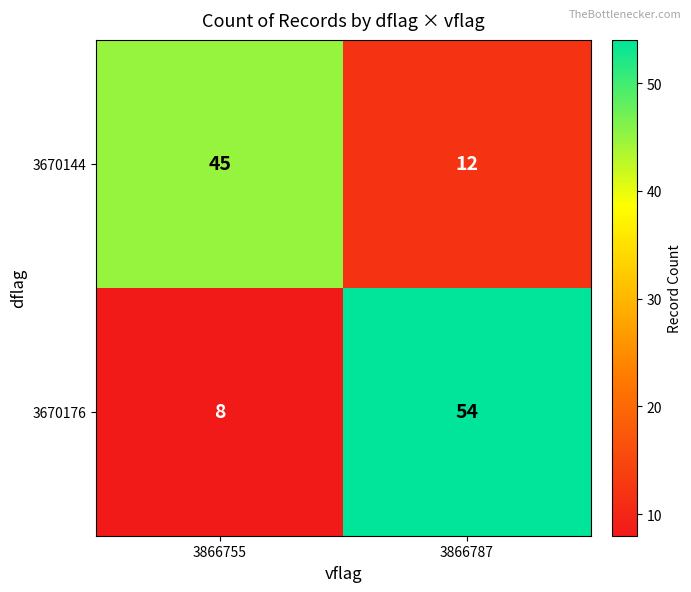

Rank the series at 3866787 from highest to lowest value.

3670176, 3670144